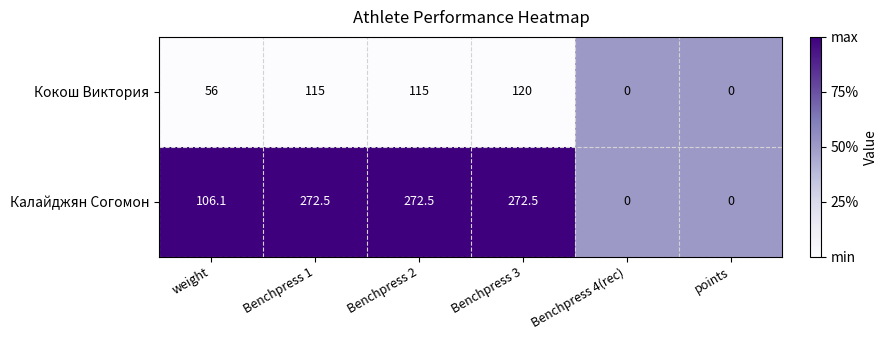

What is the maximum value for Калайджян Согомон?

272.5